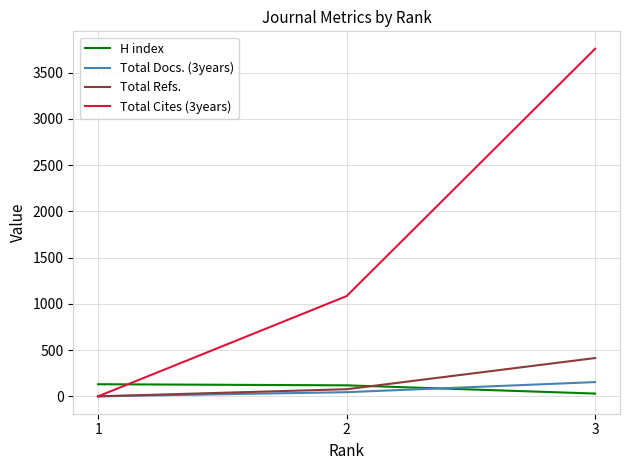

What is the maximum value shown in the chart?

3759